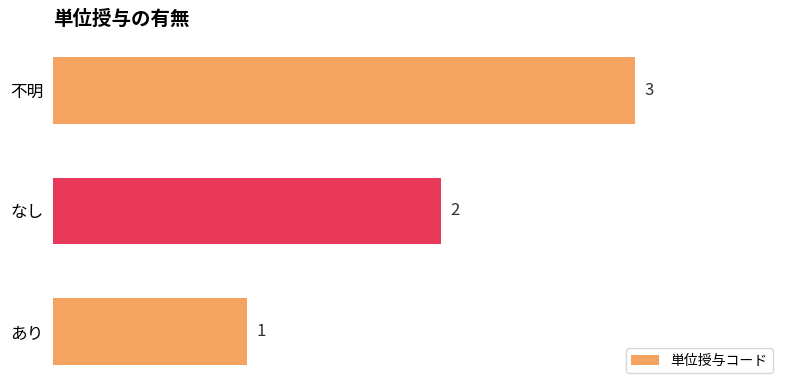

What is the greatest value displayed?

3